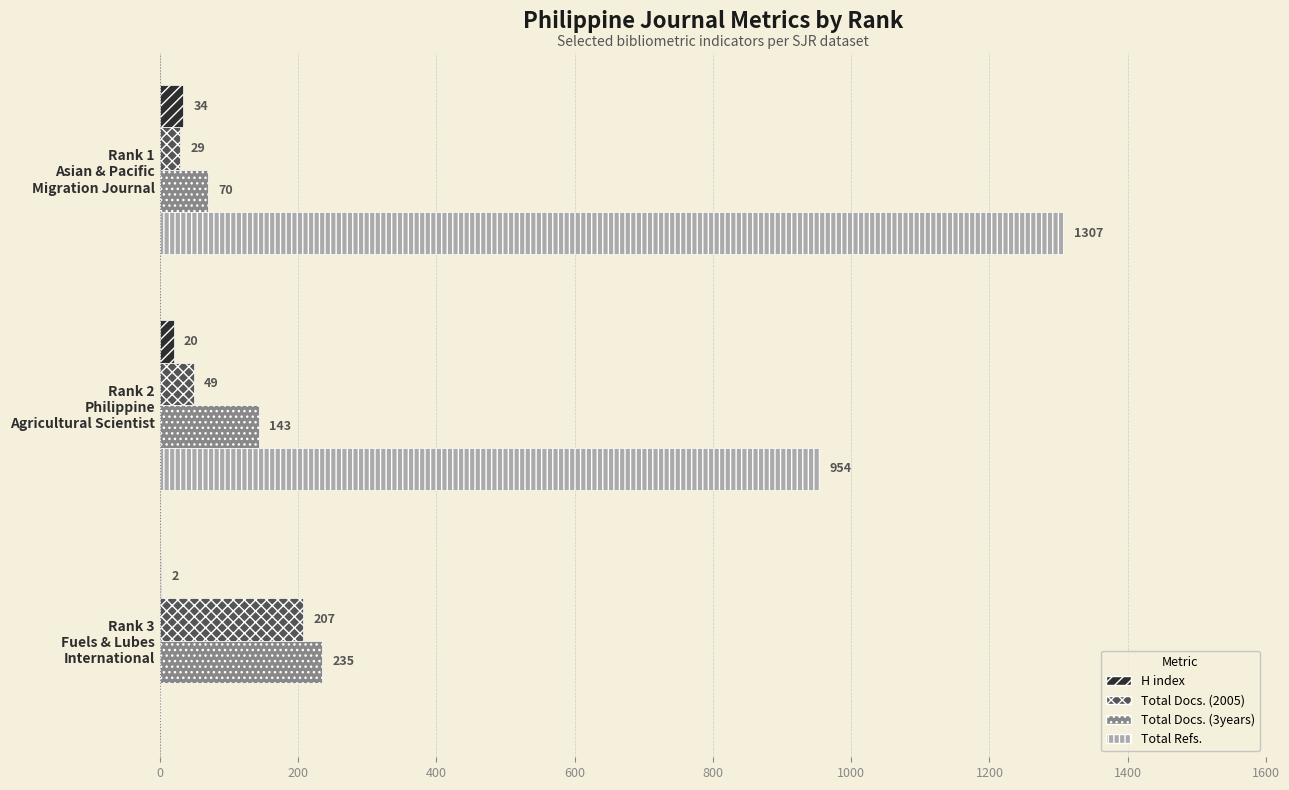

Which series has the largest total across all categories?

Total Refs.